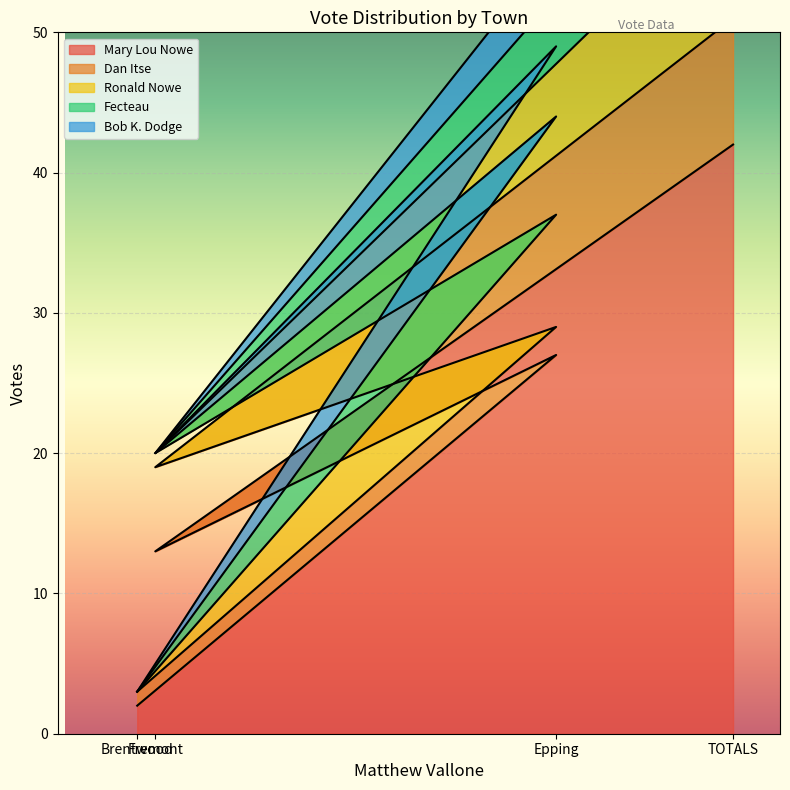

What is the sum of the Mary Lou Nowe values at TOTALS and Epping?

69